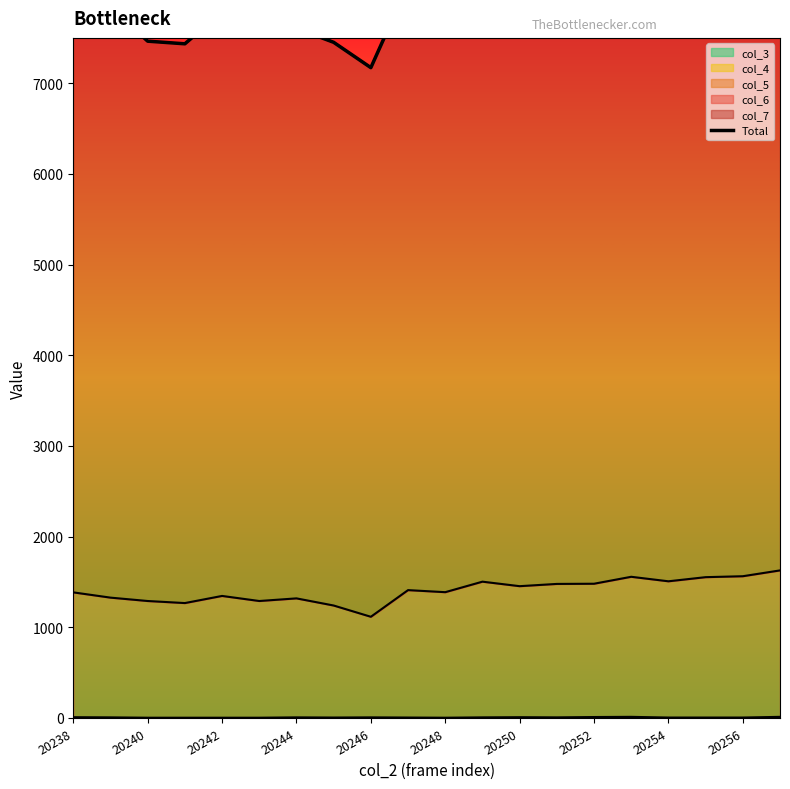

At which category does the chart reach its peak across all series?

19